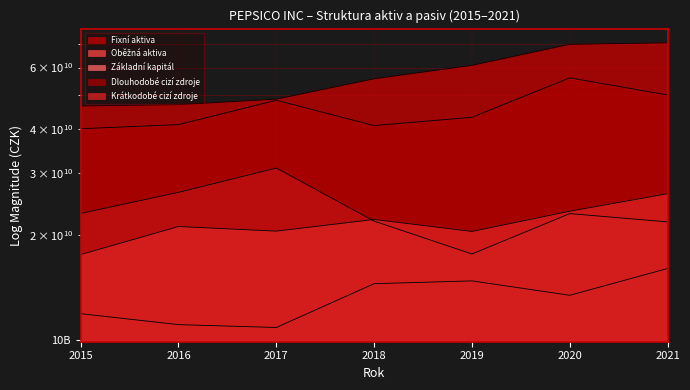

Reading left to right, list all the values displayed in this chart.

Fixní aktiva: 46636000000	47040000000	48777000000	55755000000	60902000000	69917000000	70594000000
Oběžná aktiva: 23031000000	26450000000	31027000000	21893000000	17645000000	23001000000	21783000000
Základní kapitál: 11923000000	11095000000	10889000000	14518000000	14786000000	13454000000	16043000000
Dlouhodobé cizí zdroje: 40166000000	41260000000	48413000000	40992000000	43300000000	56092000000	50114000000
Krátkodobé cizí zdroje: 17578000000	21135000000	20502000000	22138000000	20461000000	23372000000	26220000000